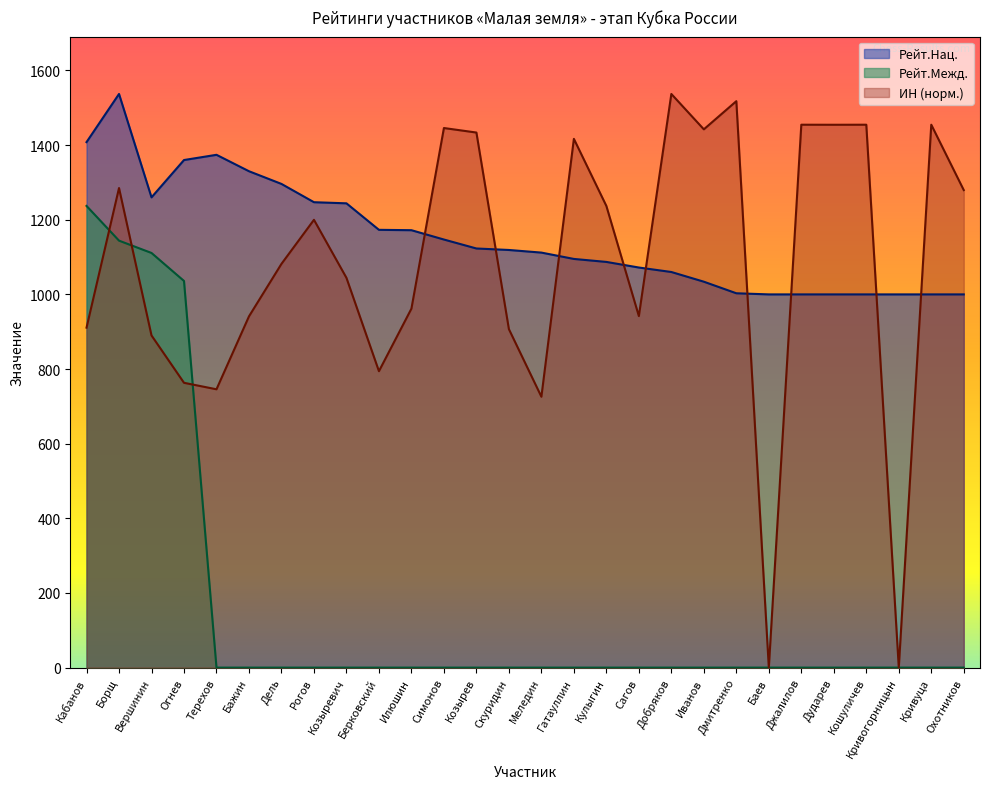

True or false: Рейт.Нац. has more than 0 interior local peaks.

True